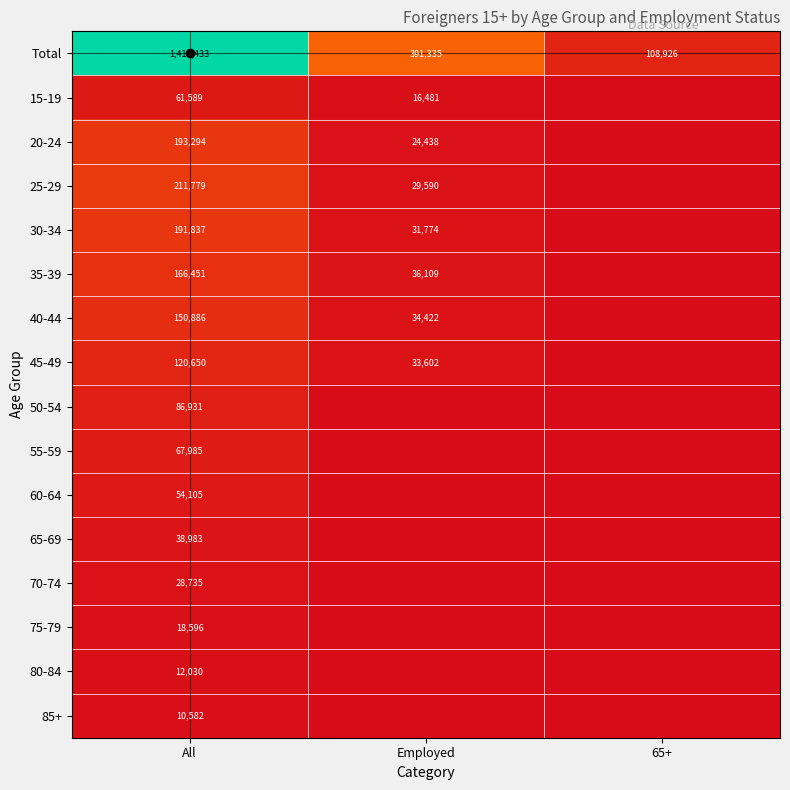

At which category is the sum across all series the highest?

All